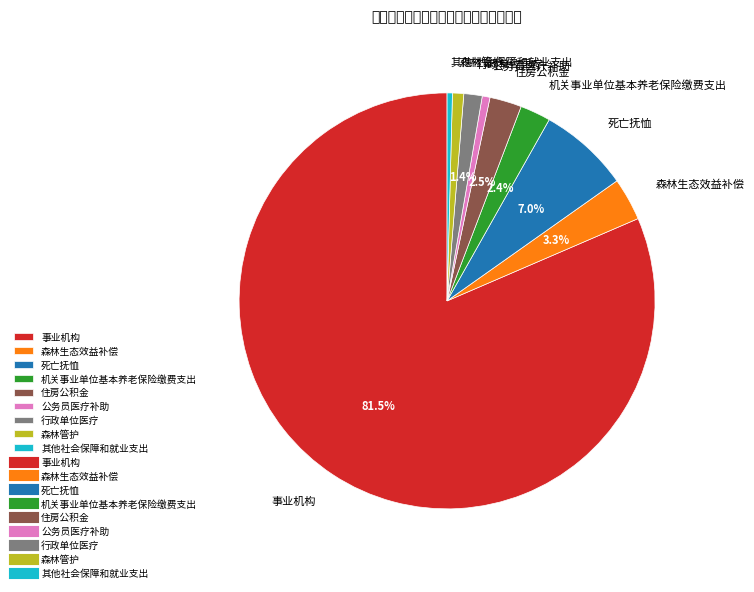

Count the number of slices in the pie.

9